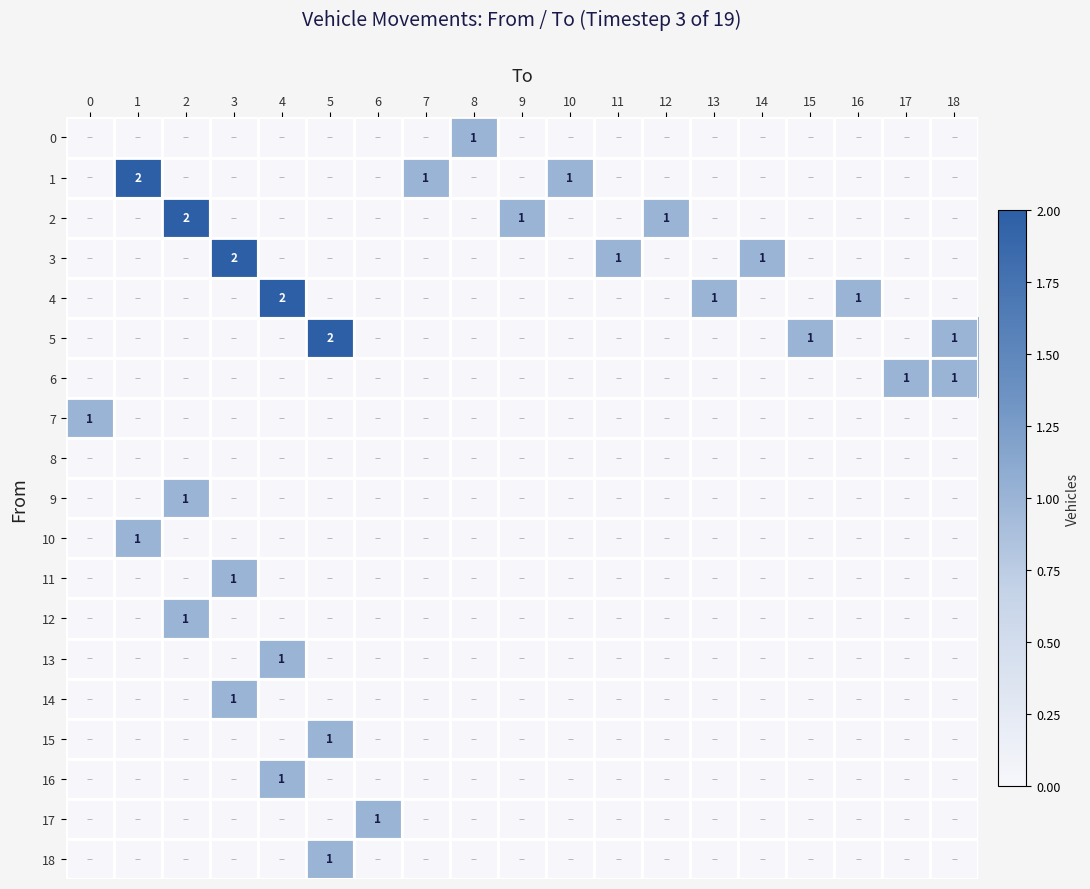

What is the total value across all series at 6?

1